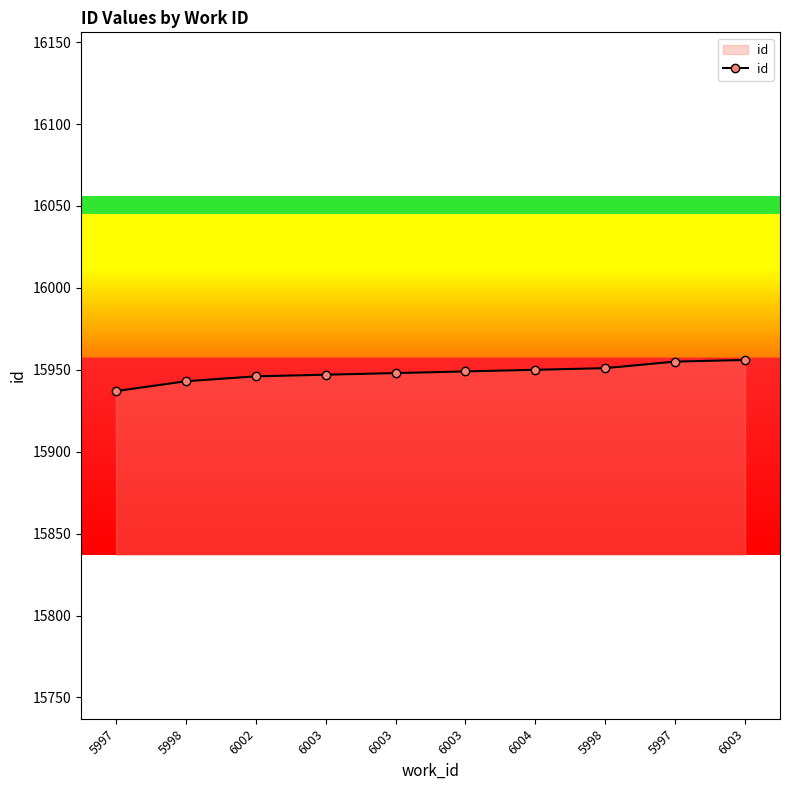

Does the chart have visible grid lines?

No